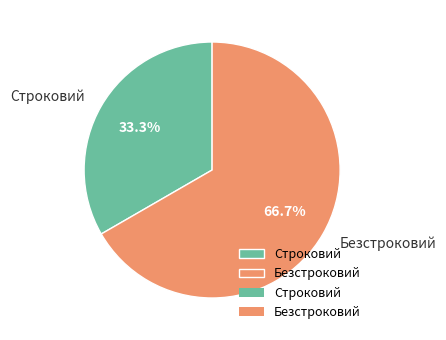

The Строковий slice represents 48% of the pie. True or false?

False